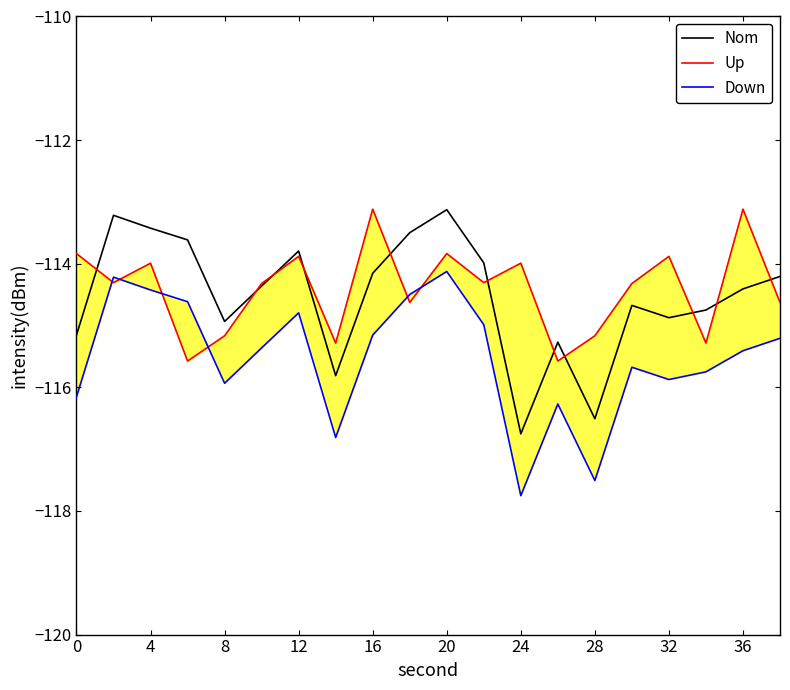

At which label does Nom reach its minimum?

24